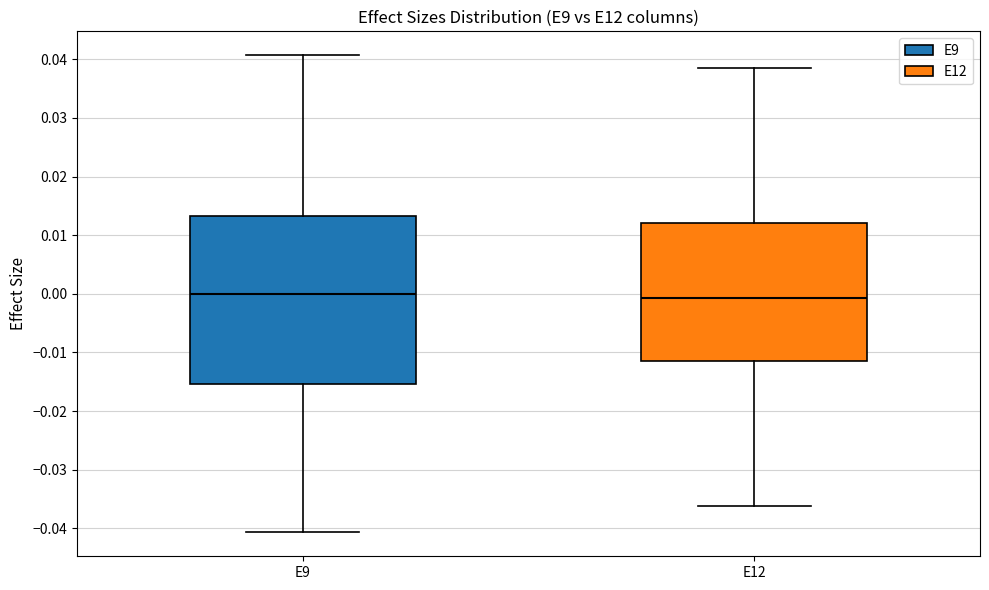

Reading left to right, read every box against the y-axis: the position of its median line, the range the box covers, and the ends of its whiskers. The values are not printed on the chart, so give them approximately, as read against the axis.

E9: median 0.000, box -0.015 to 0.013, whiskers -0.041 to 0.041
E12: median -0.001, box -0.011 to 0.012, whiskers -0.036 to 0.039